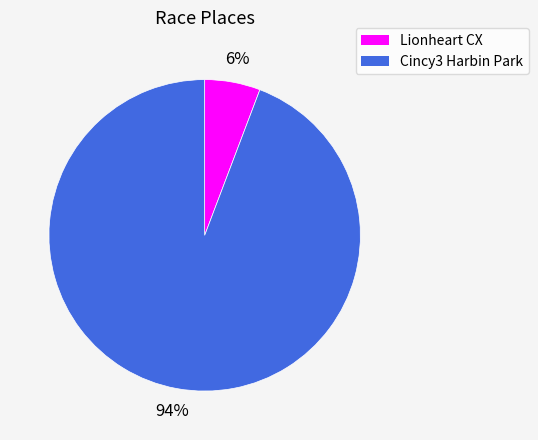

How many slices are in this pie chart?

2